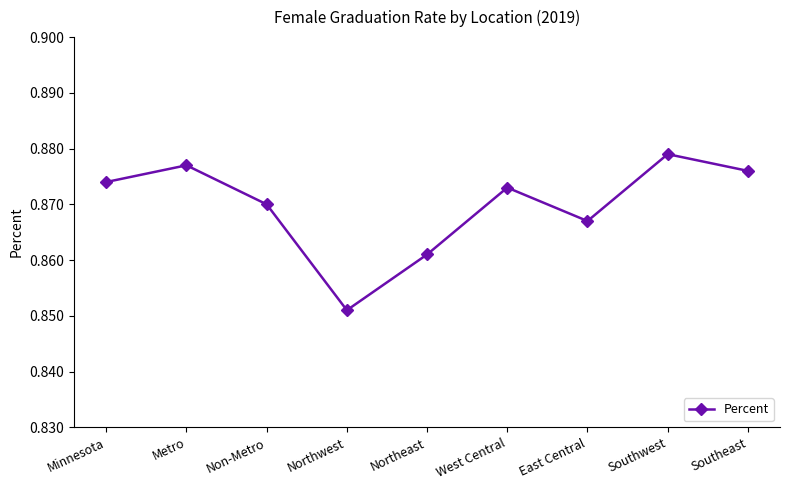

Between Northeast and West Central, which is larger?

West Central